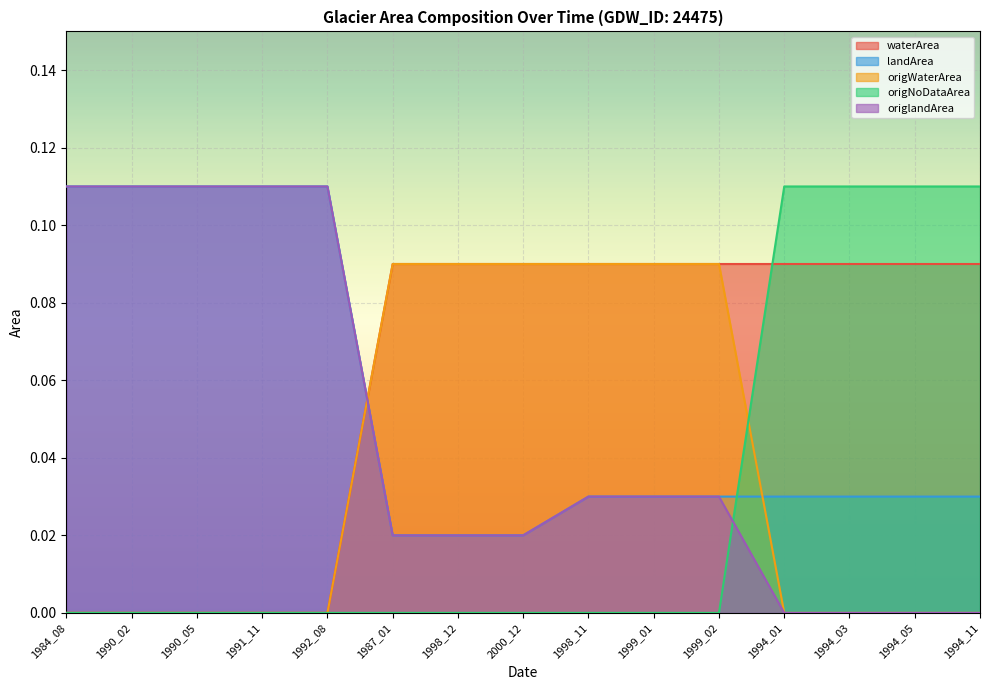

Which series changed the most between 1990_05 and 1999_01?

waterArea